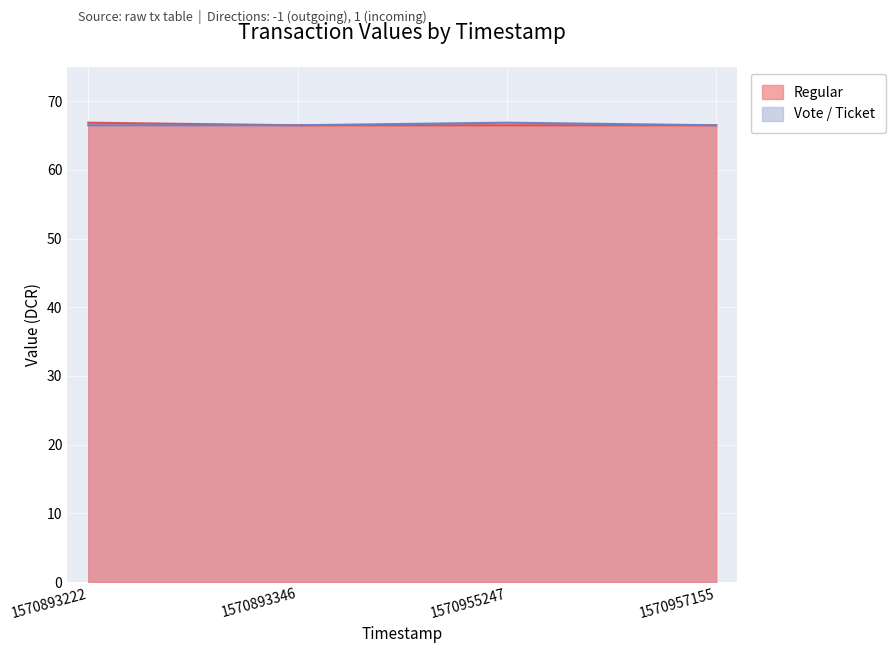

What is the difference between the values at 1570893222 and 1570893346?

0.4